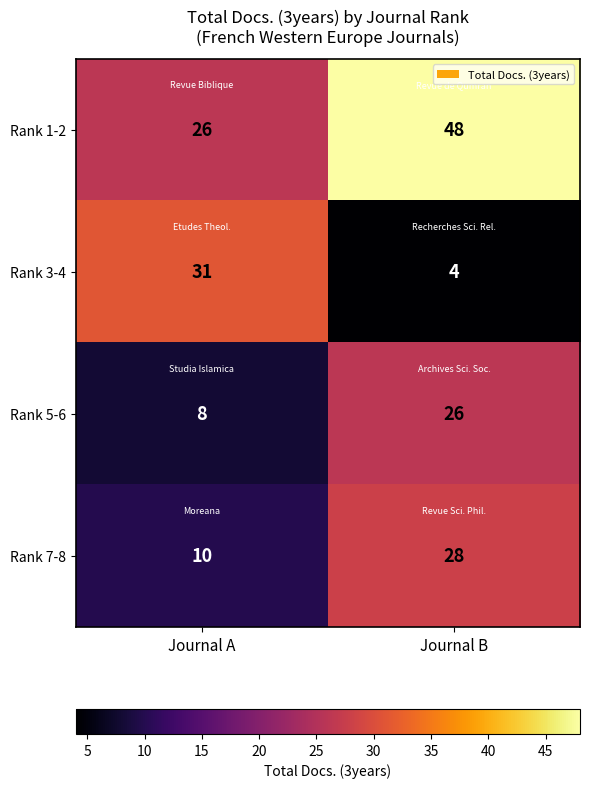

Is it true that Rank 3-4 equals 31 at Journal A?

True